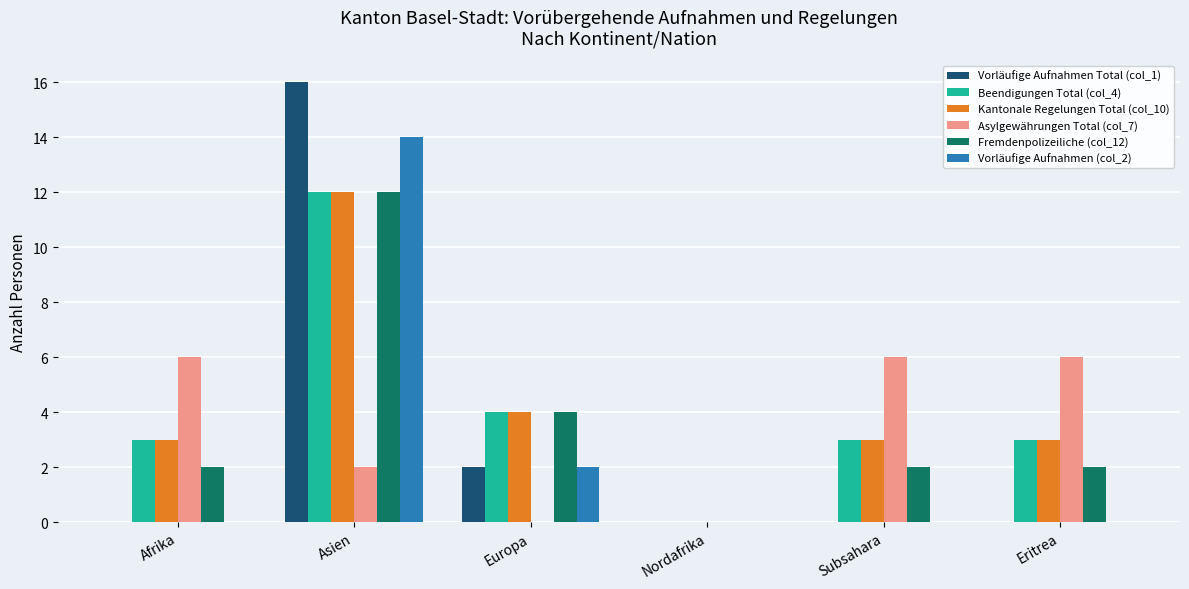

How many distinct data groups are displayed?

6